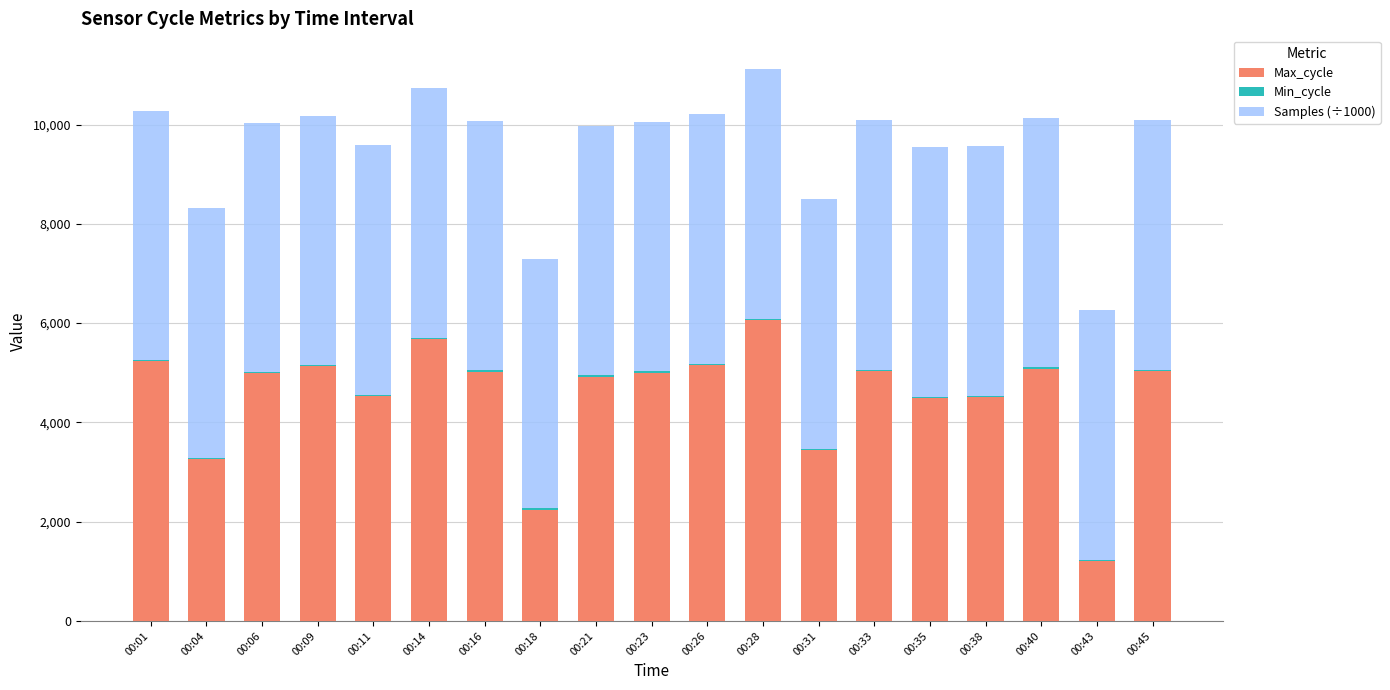

What is the highest value of the Max_cycle series?

6059.0